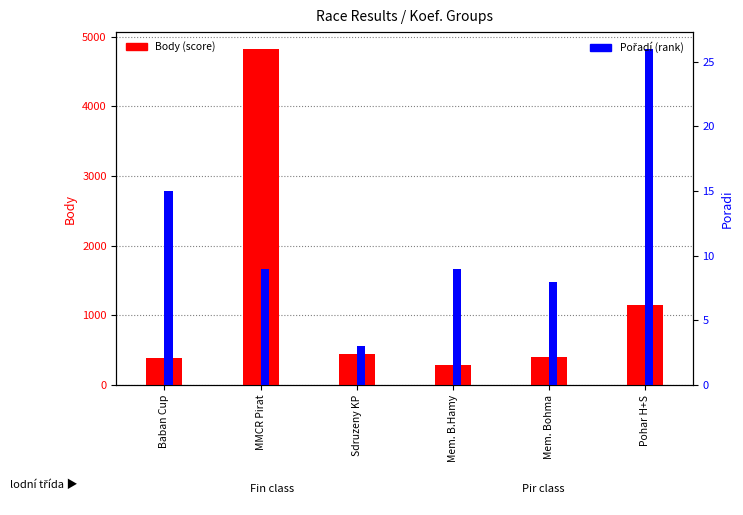

How many data points in Pořadí are less than 9?

2